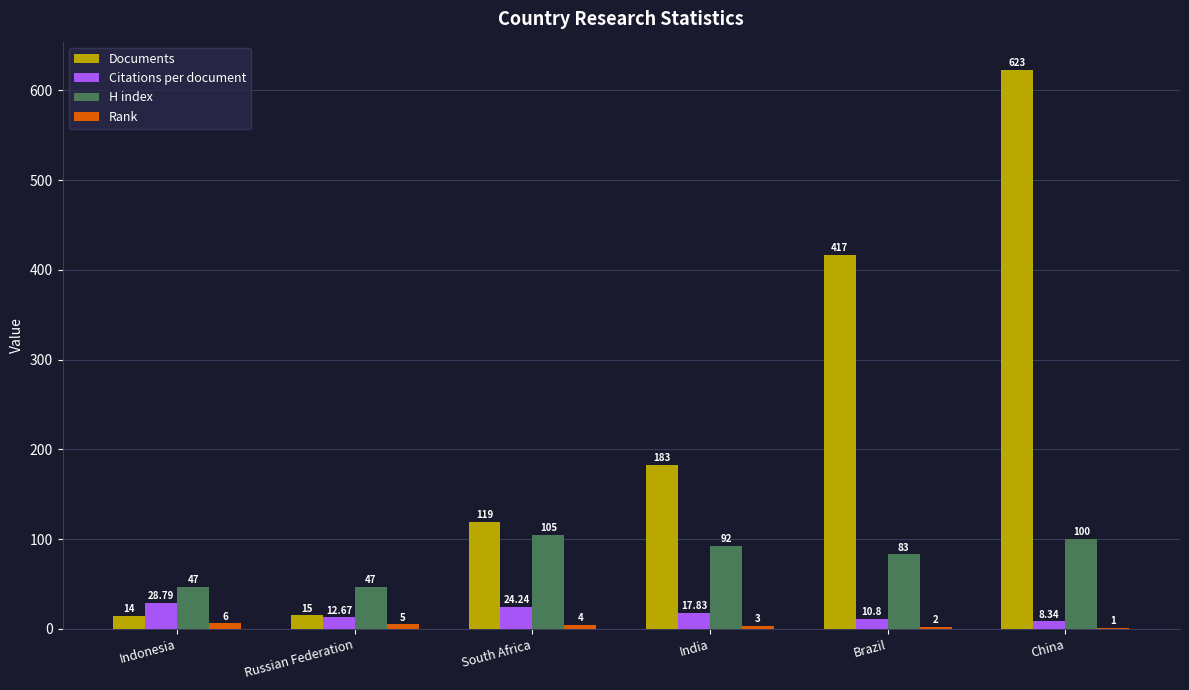

Which label corresponds to the largest value in the chart?

China